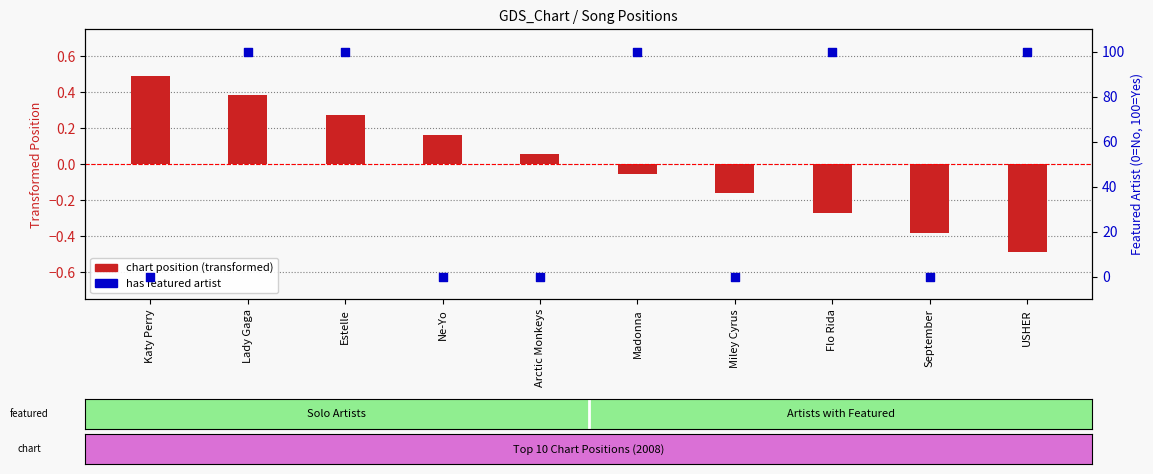

At which category is the sum across all series the highest?

Lady Gaga